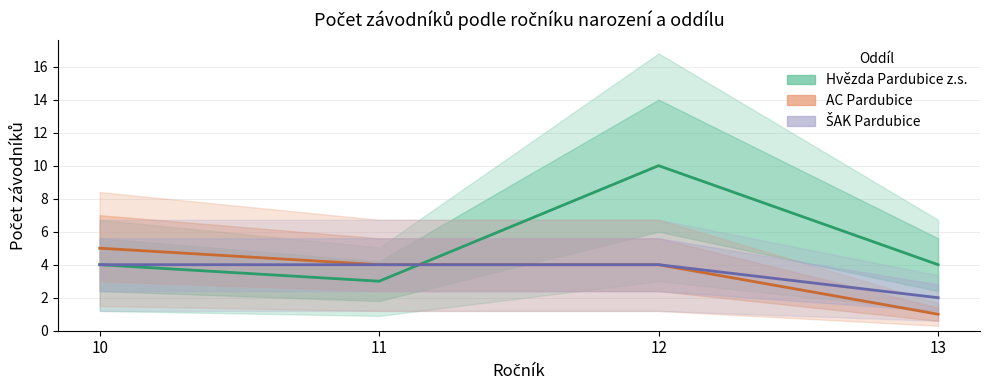

List the series in order of their peak value, lowest first.

ŠAK Pardubice, AC Pardubice, Hvězda Pardubice z.s.